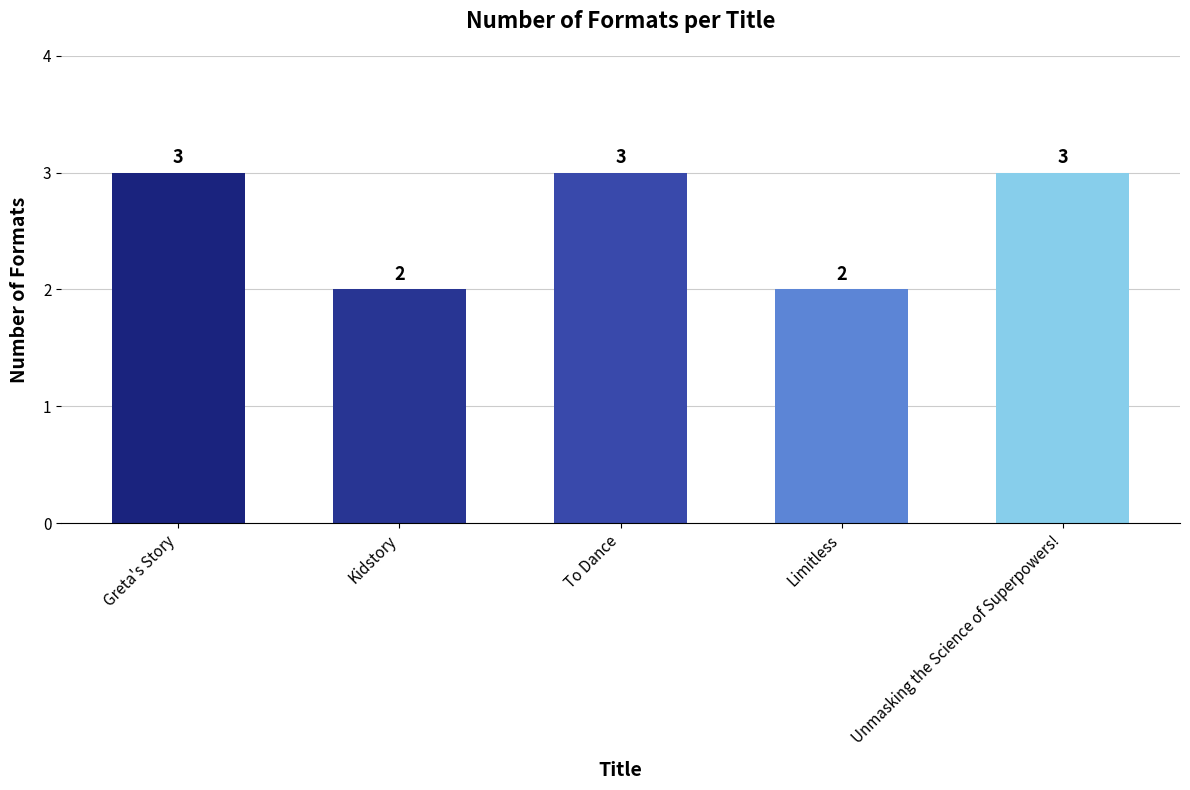

What is the value of the 5th bar from the left?

3